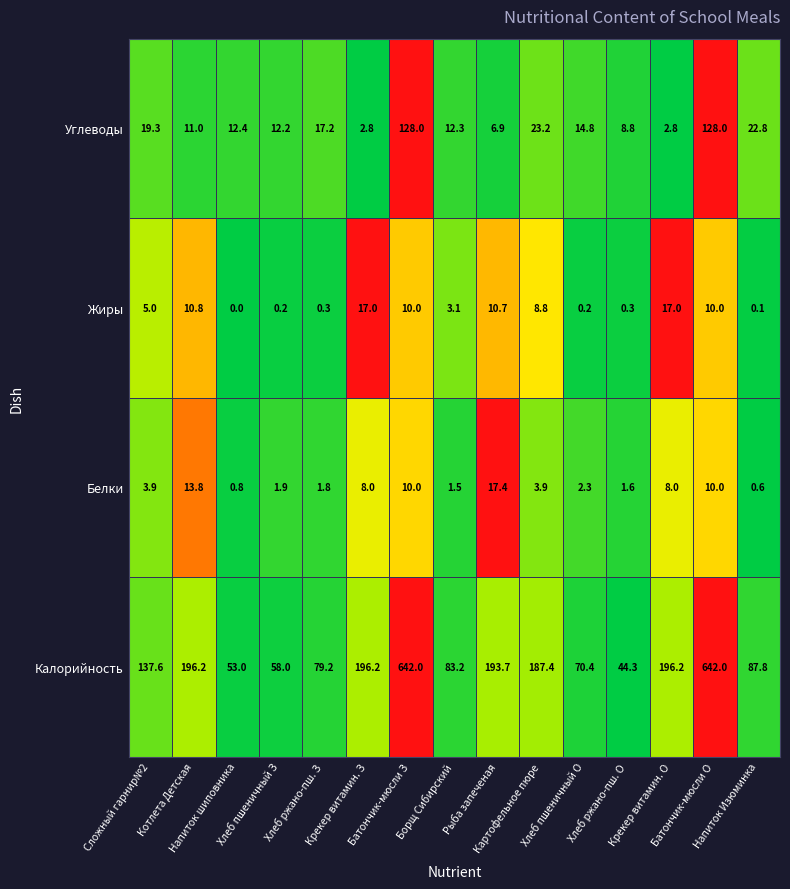

Rank the series by their maximum value, from highest to lowest.

Калорийность, Углеводы, Белки, Жиры